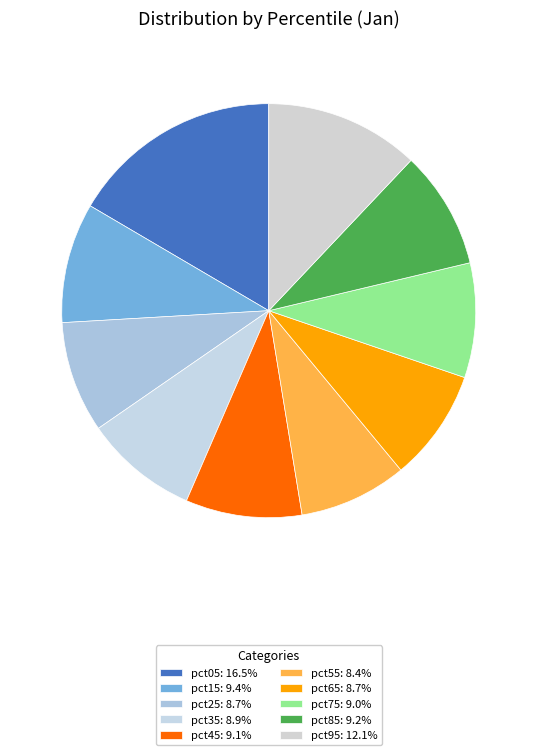

What percentage is the pct75 slice, to the nearest percent?

9%